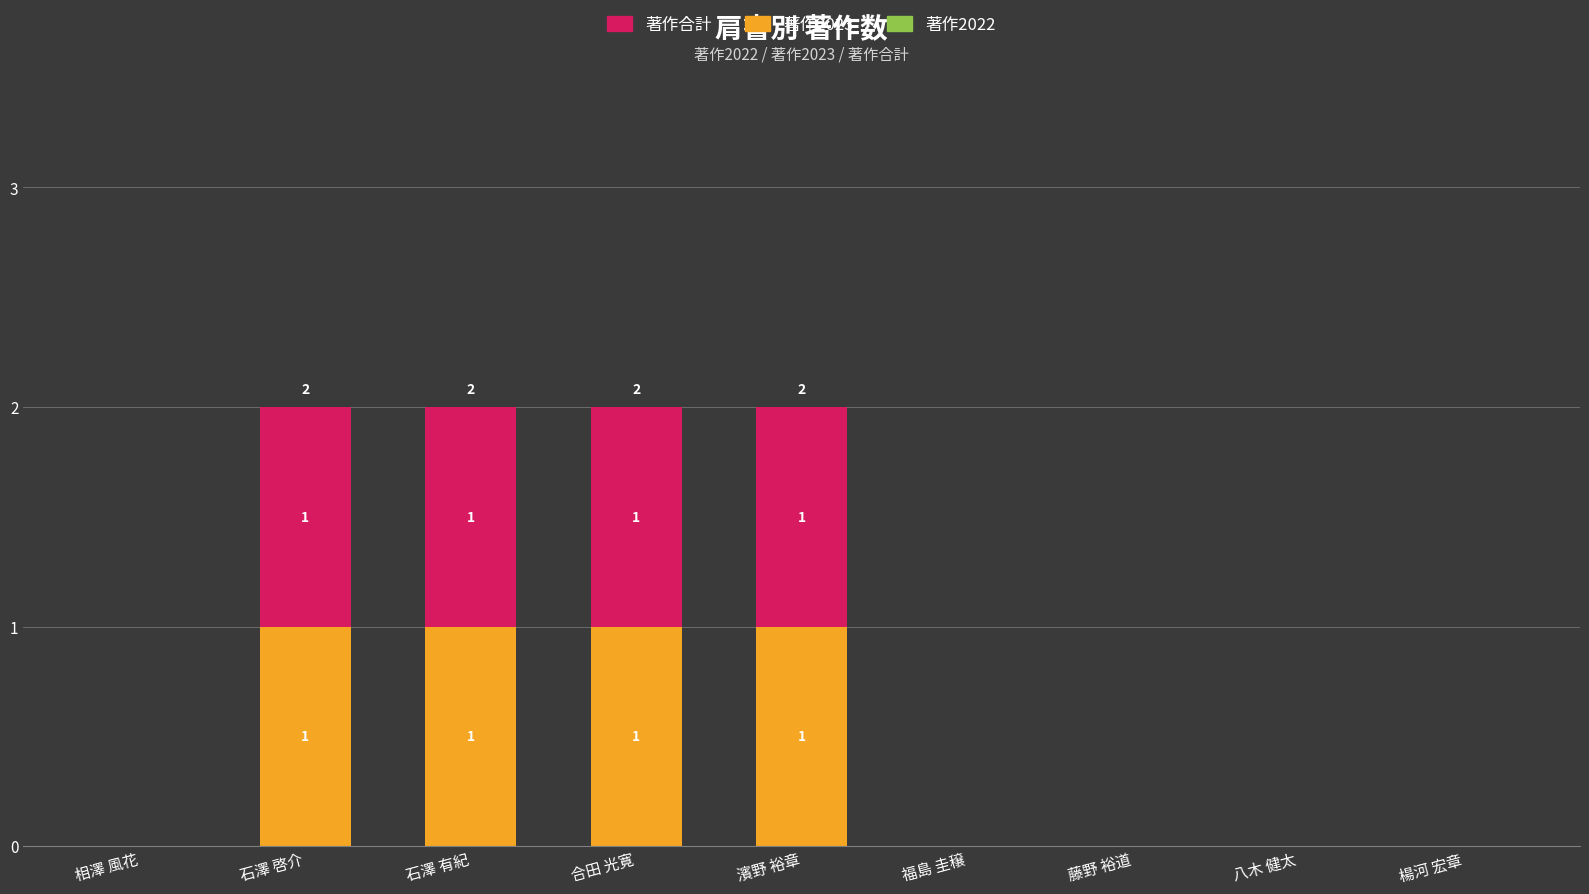

How many 著作2023 values are between 0 and 1?

9